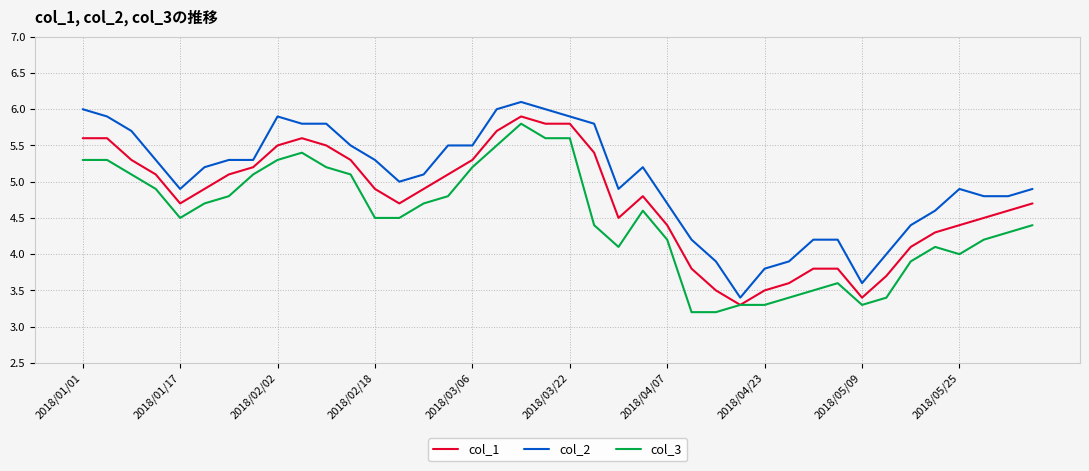

What is the maximum value shown in the chart?

6.1